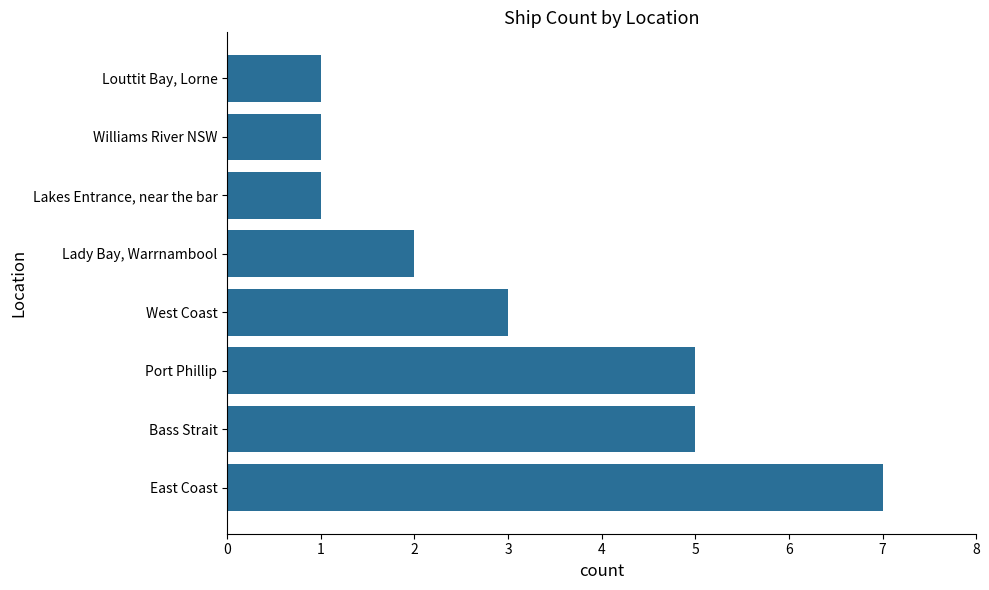

At which category does the chart reach its peak across all series?

East Coast